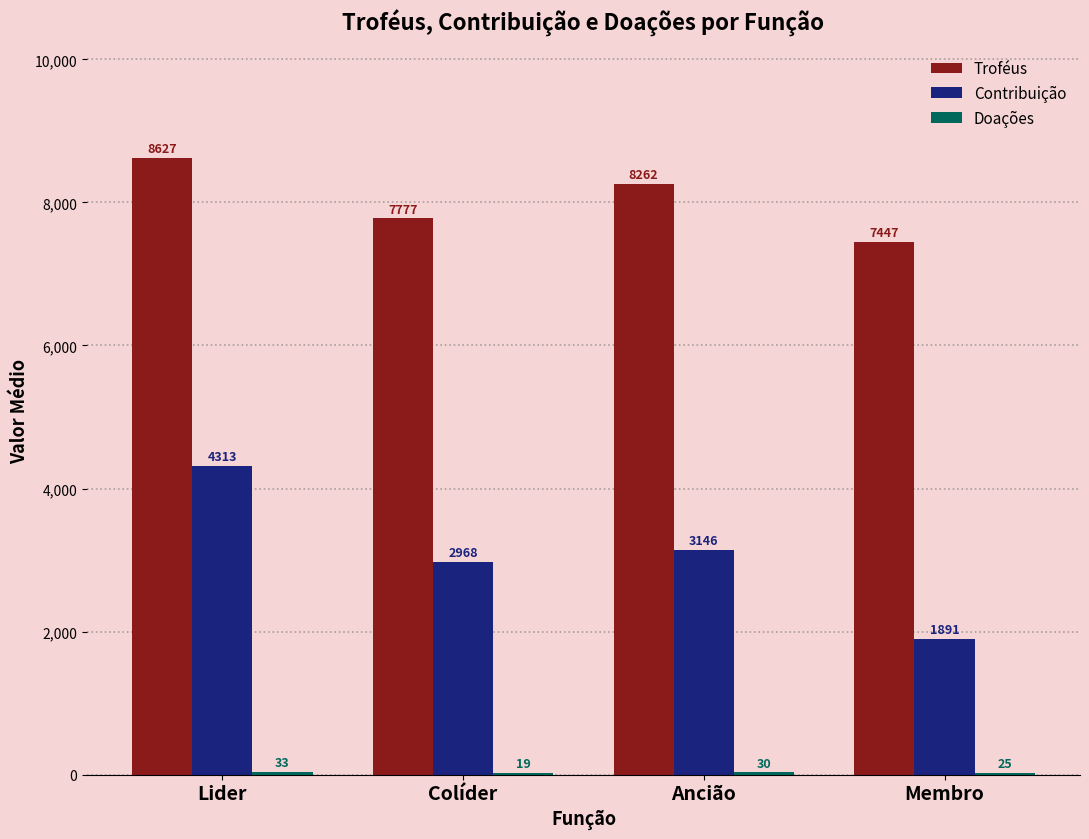

What is the sum of the Troféus values at Membro and Ancião?

15709